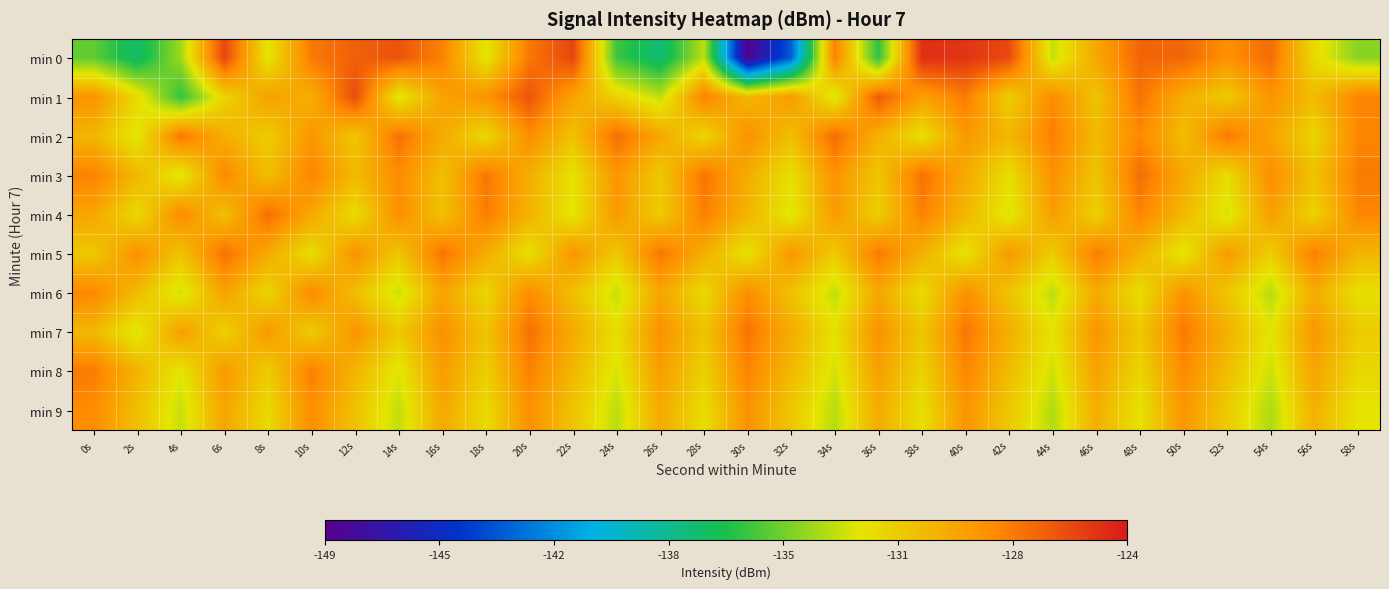

Reading left to right, what are all the values shown in this chart?

min 0: 0s=-135.1	2s=-137.3	4s=-133.8	6s=-125.6	8s=-132.4	10s=-127.5	12s=-126.6	14s=-126.1	16s=-127.9	18s=-132.4	20s=-127.5	22s=-125.6	24s=-135.8	26s=-137.6	28s=-133.2	30s=-148.7	32s=-143.4	34s=-127.8	36s=-136.1	38s=-124.9	40s=-125.0	42s=-125.8	44s=-133.0	46s=-129.4	48s=-126.8	50s=-126.8	52s=-128.4	54s=-127.0	56s=-131.8	58s=-134.2
min 1: 0s=-128.5	2s=-131.7	4s=-136.1	6s=-131.5	8s=-129.1	10s=-129.9	12s=-125.8	14s=-132.5	16s=-129.2	18s=-128.5	20s=-126.2	22s=-129.3	24s=-131.5	26s=-133.1	28s=-127.8	30s=-130.2	32s=-128.9	34s=-132.7	36s=-126.4	38s=-129.1	40s=-127.6	42s=-131.3	44s=-128.2	46s=-130.8	48s=-127.3	50s=-129.7	52s=-131.1	54s=-128.6	56s=-130.4	58s=-127.9
min 2: 0s=-130.1	2s=-132.5	4s=-127.4	6s=-129.8	8s=-131.2	10s=-128.7	12s=-130.9	14s=-127.2	16s=-129.6	18s=-131.8	20s=-128.3	22s=-130.7	24s=-127.1	26s=-129.5	28s=-131.7	30s=-128.4	32s=-130.6	34s=-127.0	36s=-129.9	38s=-132.1	40s=-128.8	42s=-130.2	44s=-127.7	46s=-130.3	48s=-128.1	50s=-130.5	52s=-127.5	54s=-129.3	56s=-131.6	58s=-128.0
min 3: 0s=-127.8	2s=-130.2	4s=-132.6	6s=-128.1	8s=-130.5	10s=-127.9	12s=-130.3	14s=-128.2	16s=-130.6	18s=-127.4	20s=-129.8	22s=-132.2	24s=-128.6	26s=-131.0	28s=-127.3	30s=-129.7	32s=-132.1	34s=-128.5	36s=-130.9	38s=-127.2	40s=-129.6	42s=-132.0	44s=-128.4	46s=-130.8	48s=-127.1	50s=-129.5	52s=-131.9	54s=-128.3	56s=-130.7	58s=-127.6
min 4: 0s=-129.4	2s=-131.8	4s=-128.2	6s=-130.6	8s=-127.1	10s=-129.5	12s=-131.9	14s=-128.3	16s=-130.7	18s=-127.6	20s=-130.0	22s=-132.4	24s=-128.8	26s=-131.2	28s=-127.7	30s=-130.1	32s=-132.5	34s=-128.9	36s=-131.3	38s=-127.8	40s=-130.2	42s=-132.6	44s=-129.0	46s=-131.4	48s=-127.9	50s=-130.3	52s=-132.7	54s=-129.1	56s=-131.5	58s=-128.0
min 5: 0s=-131.0	2s=-128.4	4s=-130.8	6s=-127.2	8s=-129.6	10s=-132.0	12s=-128.5	14s=-130.9	16s=-127.3	18s=-129.7	20s=-132.1	22s=-128.6	24s=-131.0	26s=-127.4	28s=-129.8	30s=-132.2	32s=-128.7	34s=-131.1	36s=-127.5	38s=-129.9	40s=-132.3	42s=-128.8	44s=-131.2	46s=-127.6	48s=-130.0	50s=-132.4	52s=-128.9	54s=-131.3	56s=-127.7	58s=-130.1
min 6: 0s=-128.0	2s=-130.4	4s=-132.8	6s=-129.2	8s=-131.6	10s=-128.1	12s=-130.5	14s=-132.9	16s=-129.3	18s=-131.7	20s=-128.2	22s=-130.6	24s=-133.0	26s=-129.4	28s=-131.8	30s=-128.3	32s=-130.7	34s=-133.1	36s=-129.5	38s=-131.9	40s=-128.4	42s=-130.8	44s=-133.2	46s=-129.6	48s=-132.0	50s=-128.5	52s=-130.9	54s=-133.3	56s=-129.7	58s=-132.1
min 7: 0s=-130.2	2s=-132.6	4s=-129.0	6s=-131.4	8s=-128.8	10s=-131.2	12s=-128.6	14s=-131.0	16s=-128.4	18s=-130.8	20s=-127.2	22s=-129.6	24s=-132.0	26s=-128.4	28s=-130.8	30s=-127.3	32s=-129.7	34s=-132.1	36s=-128.5	38s=-130.9	40s=-127.4	42s=-129.8	44s=-132.2	46s=-128.6	48s=-131.0	50s=-127.5	52s=-129.9	54s=-132.3	56s=-128.7	58s=-131.1
min 8: 0s=-127.6	2s=-130.0	4s=-132.4	6s=-128.8	8s=-131.2	10s=-127.7	12s=-130.1	14s=-132.5	16s=-128.9	18s=-131.3	20s=-127.8	22s=-130.2	24s=-132.6	26s=-129.0	28s=-131.4	30s=-127.9	32s=-130.3	34s=-132.7	36s=-129.1	38s=-131.5	40s=-128.0	42s=-130.4	44s=-132.8	46s=-129.2	48s=-131.6	50s=-128.1	52s=-130.5	54s=-132.9	56s=-129.3	58s=-131.7
min 9: 0s=-128.2	2s=-130.6	4s=-133.0	6s=-129.4	8s=-131.8	10s=-128.3	12s=-130.7	14s=-133.1	16s=-129.5	18s=-131.9	20s=-128.4	22s=-130.8	24s=-133.2	26s=-129.6	28s=-132.0	30s=-128.5	32s=-130.9	34s=-133.3	36s=-129.7	38s=-132.1	40s=-128.6	42s=-131.0	44s=-133.4	46s=-129.8	48s=-132.2	50s=-128.7	52s=-131.1	54s=-133.5	56s=-129.9	58s=-132.3